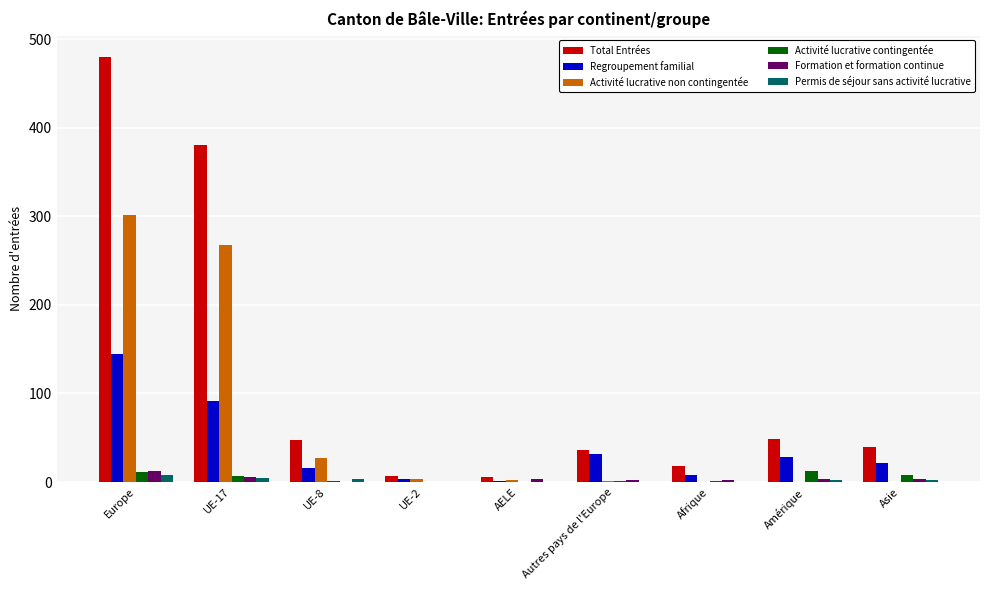

Which series has the largest total across all categories?

Total Entrées